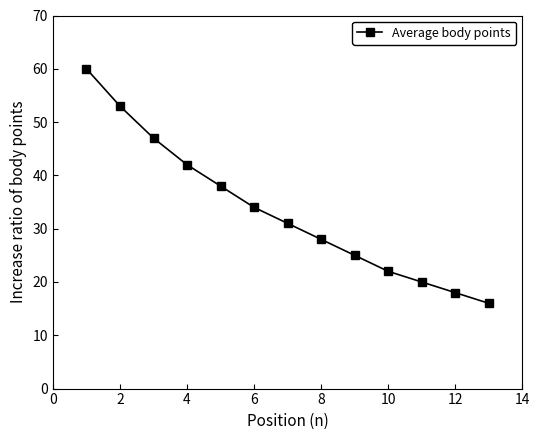

What is the difference between the maximum and minimum values?

44